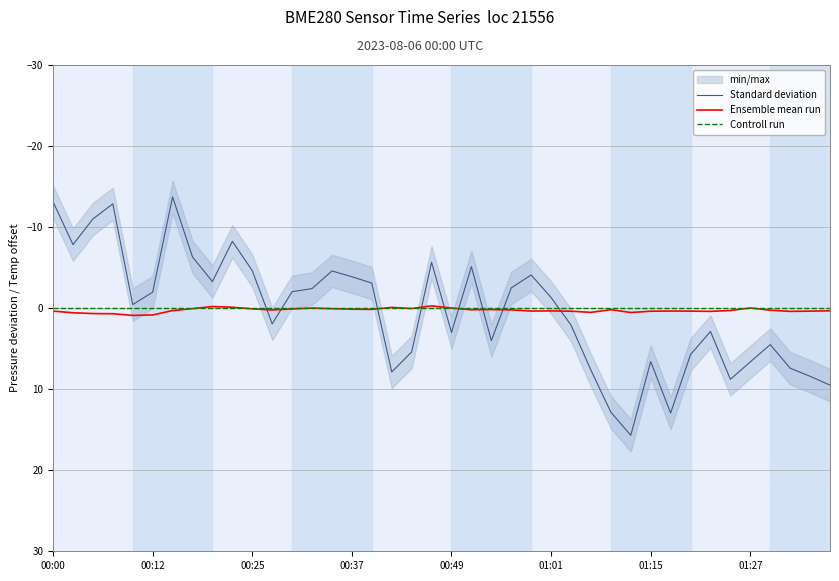

Which series ends up on top after the final intersection of Standard deviation and Ensemble mean run?

Standard deviation